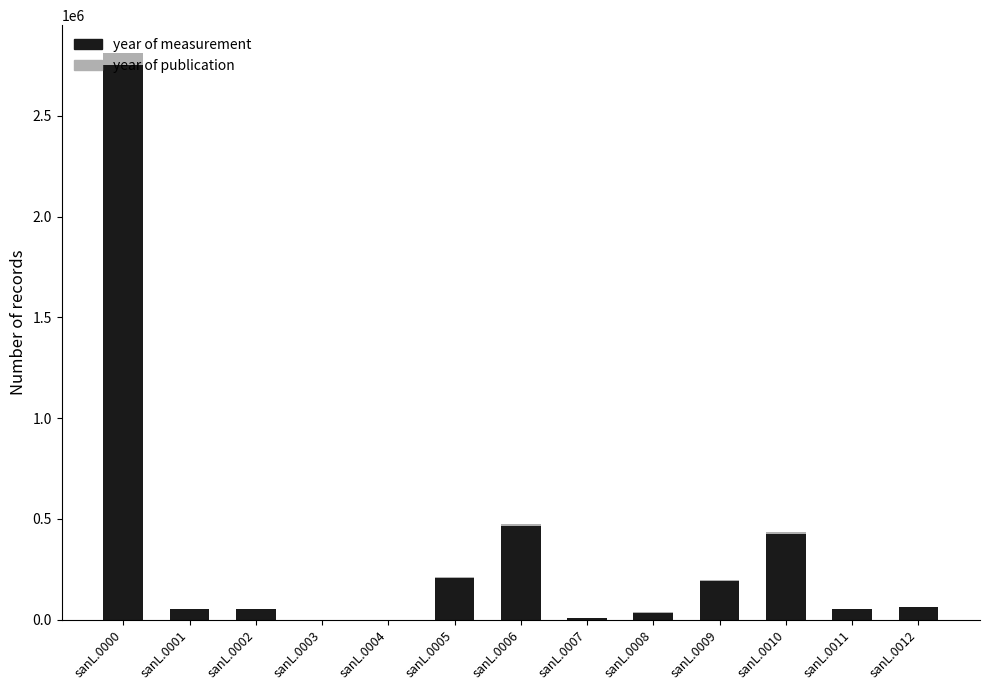

Does the chart contain stacked bars?

Yes